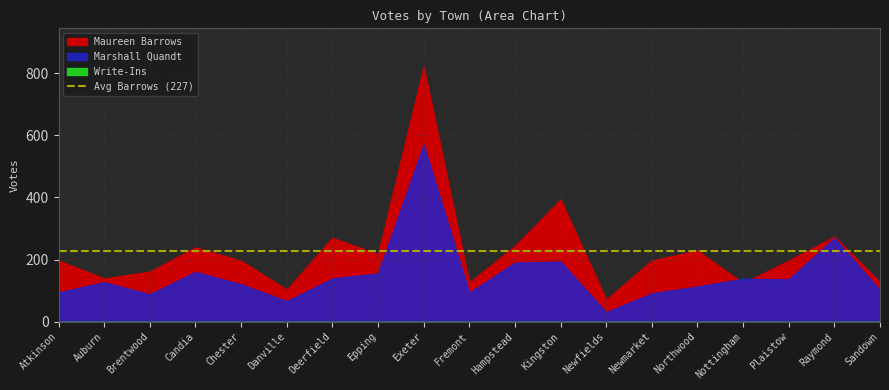

What is the label of the 6th point from the left?

Danville